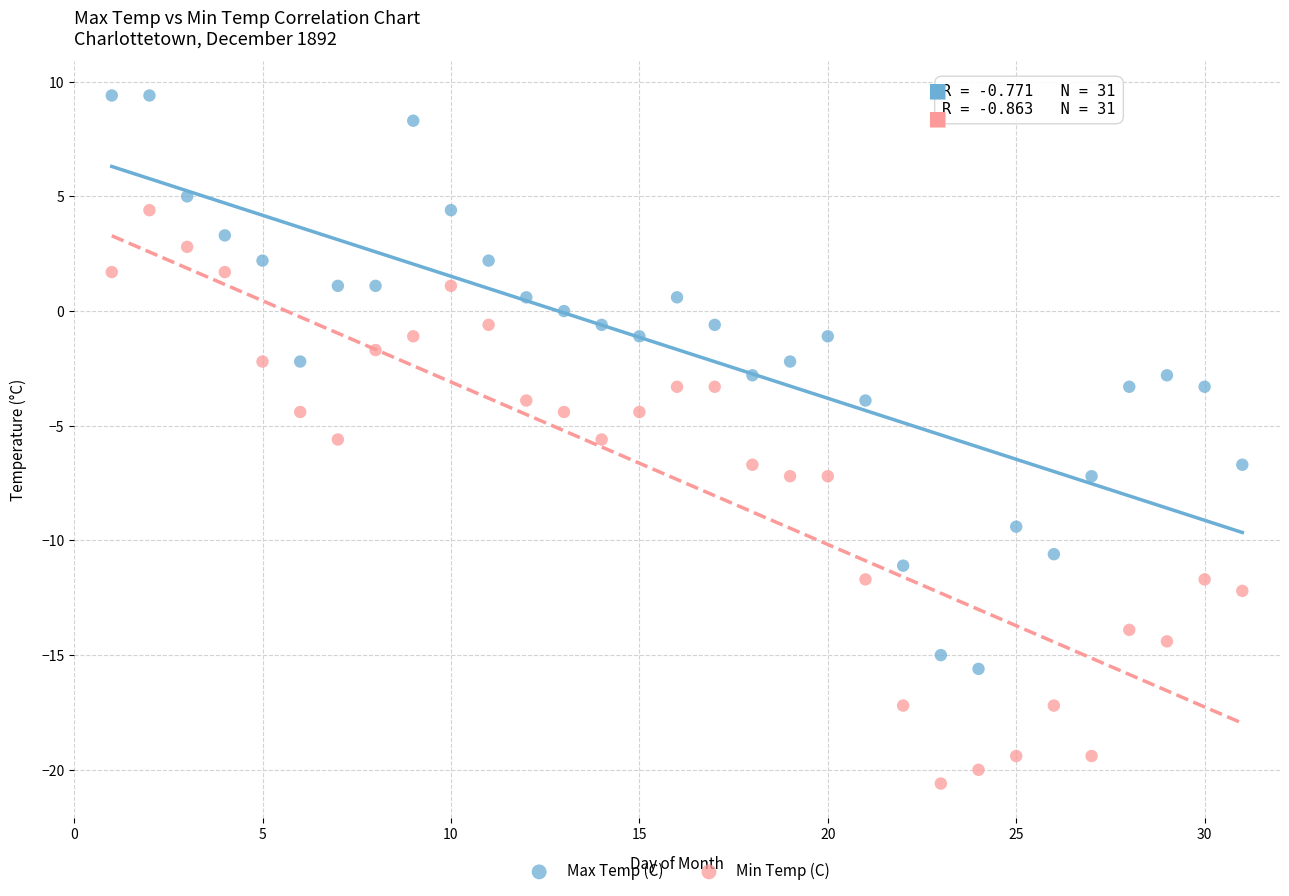

Across all data points, what is the range of X values (max minus min)?

30.0